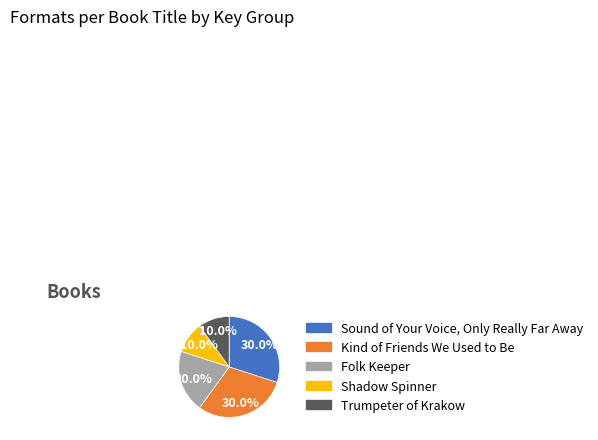

Count the number of slices in the pie.

5